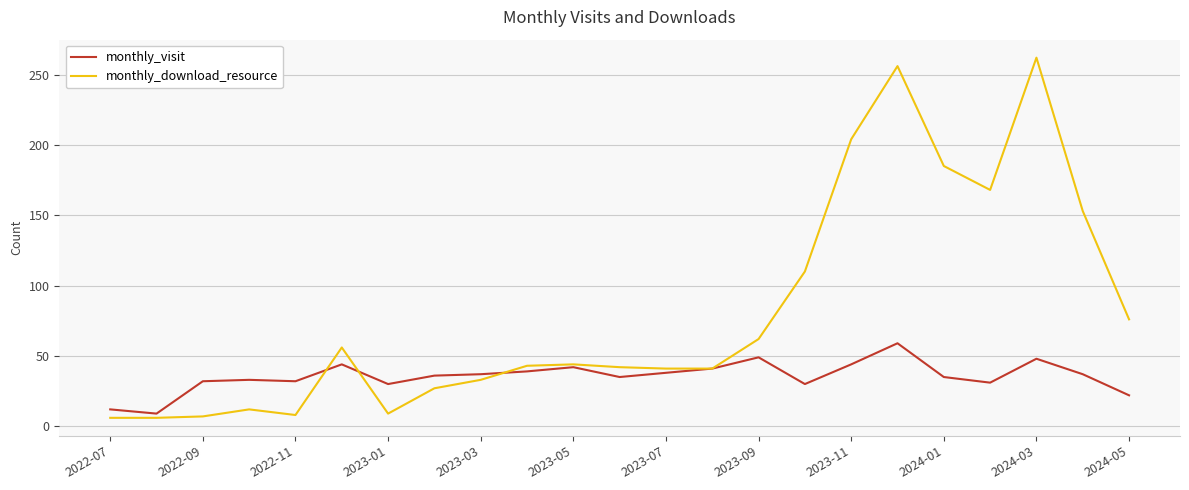

What is the greatest value displayed?

262